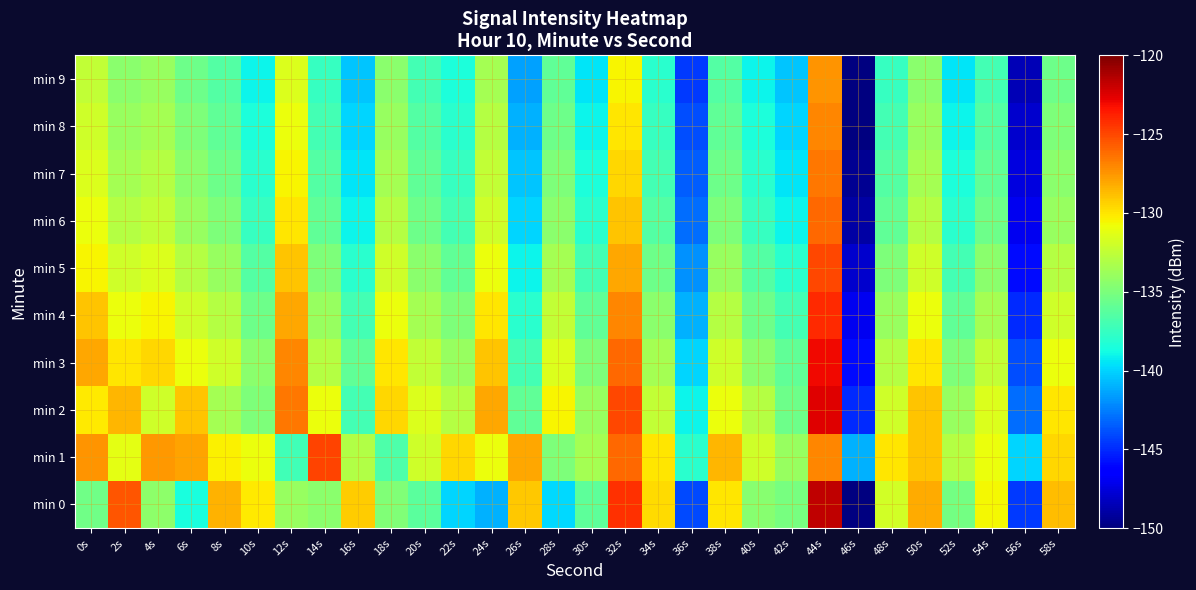

At 28s, list the series in order from smallest to largest.

min 0, min 9, min 8, min 1, min 7, min 6, min 5, min 4, min 3, min 2